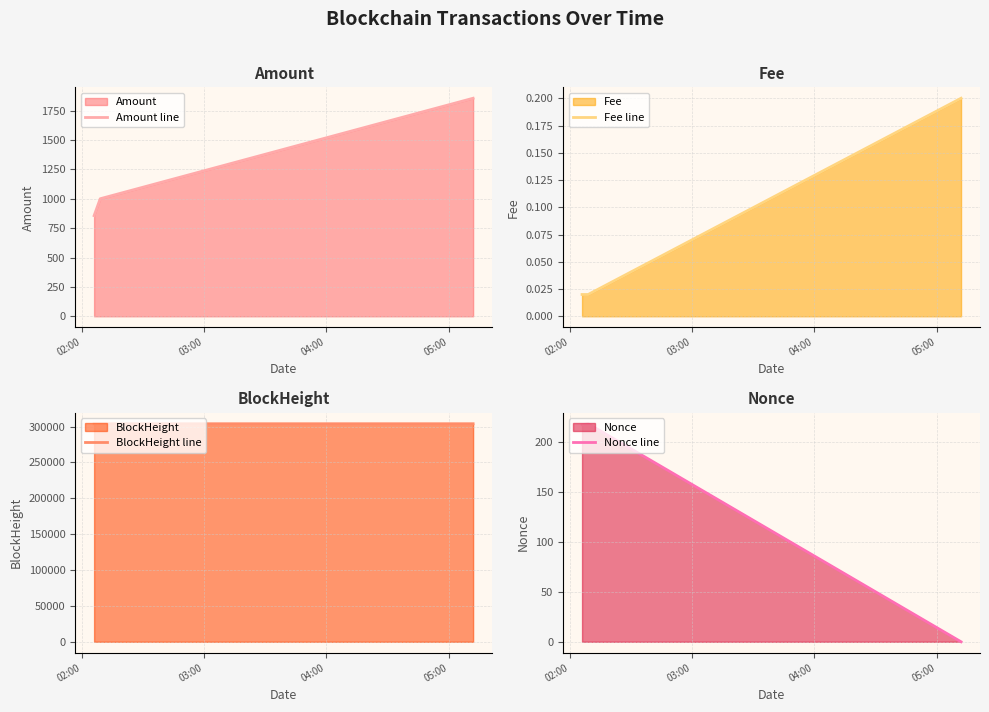

What is the lowest value of the Amount line series?

856.2